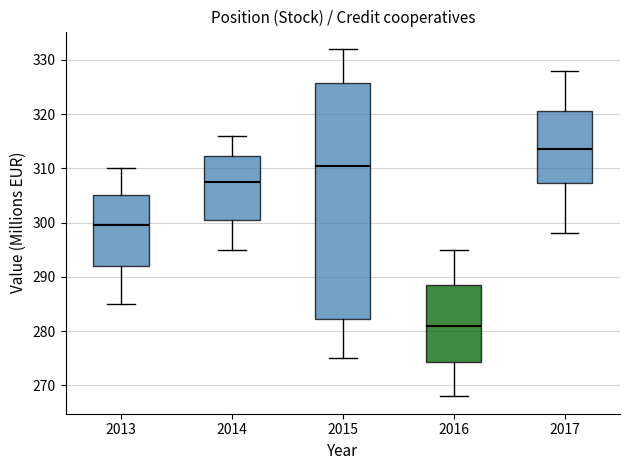

Where does the upper whisker of the box at x = 2016 end on the y-axis? The values are not printed on the chart, so give them approximately, as read against the axis.

295